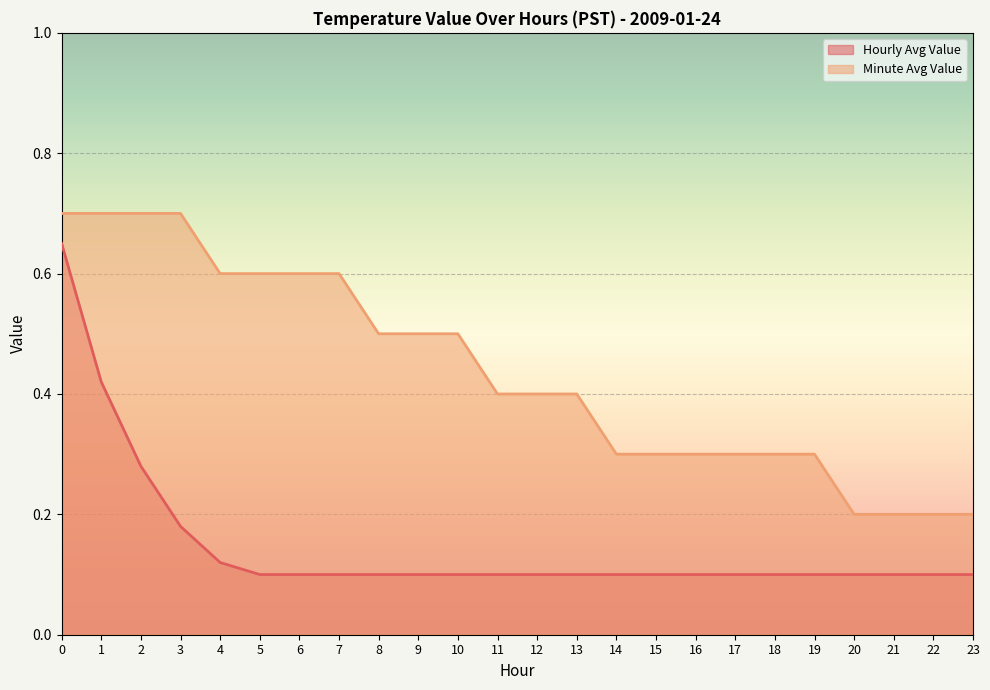

True or false: Hourly Avg Value and Minute Avg Value cross at least once.

False